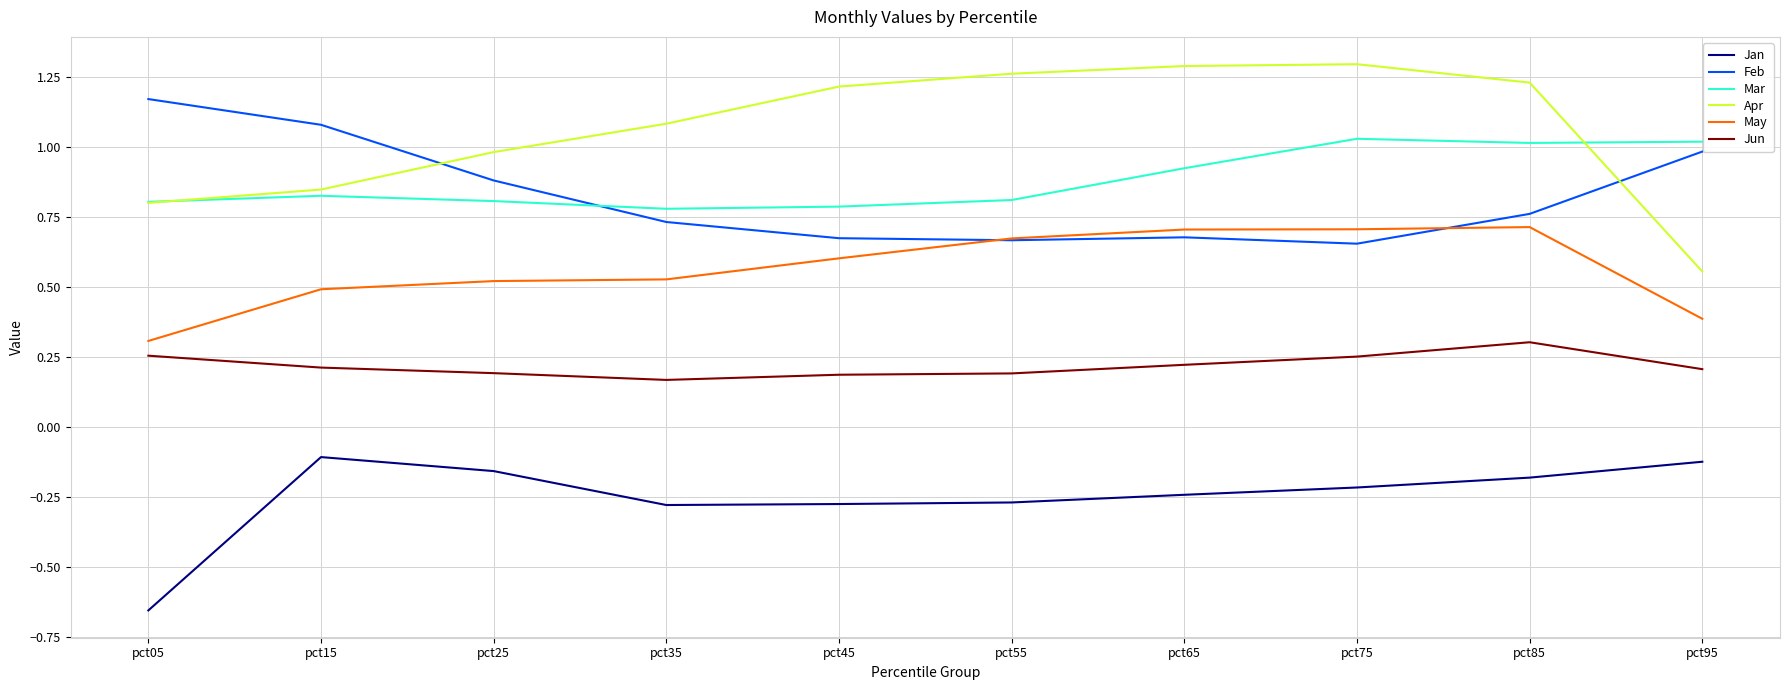

What is the difference between the Jan values at pct55 and pct75?

0.1